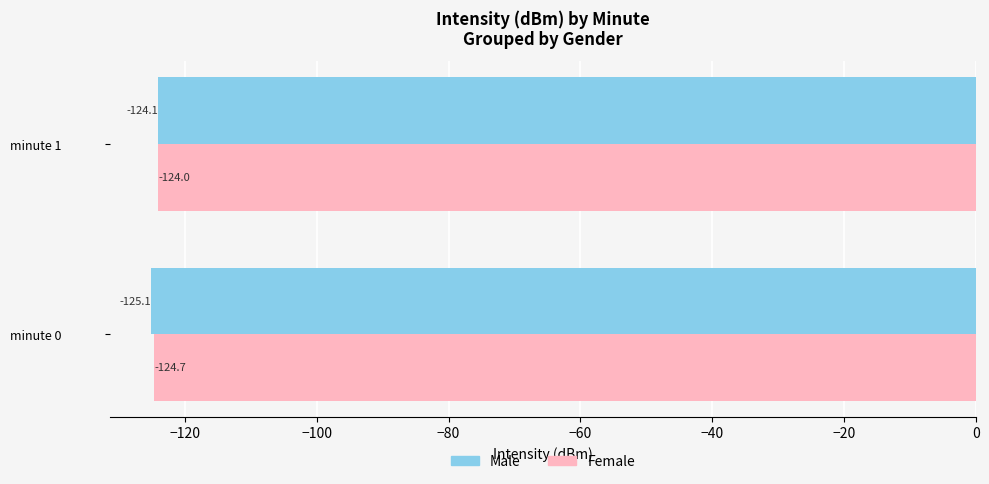

Count the number of categories in the chart.

2